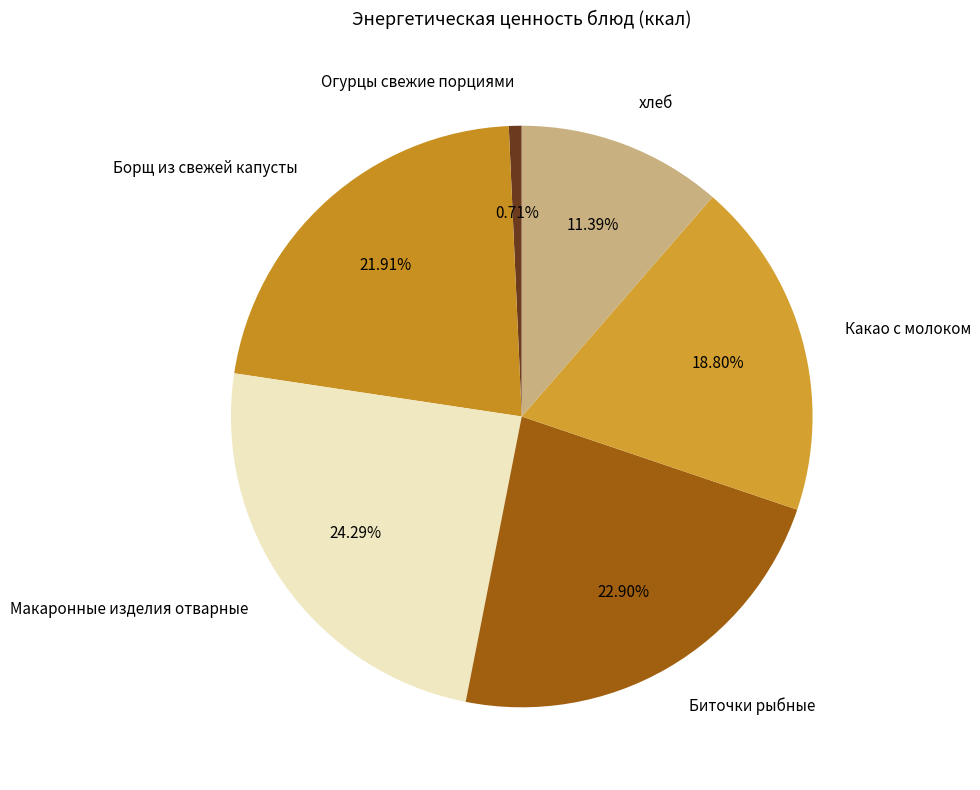

Rank the categories by value from highest to lowest.

Макаронные изделия отварные, Биточки рыбные, Борщ из свежей капусты, Какао с молоком, хлеб, Огурцы свежие порциями